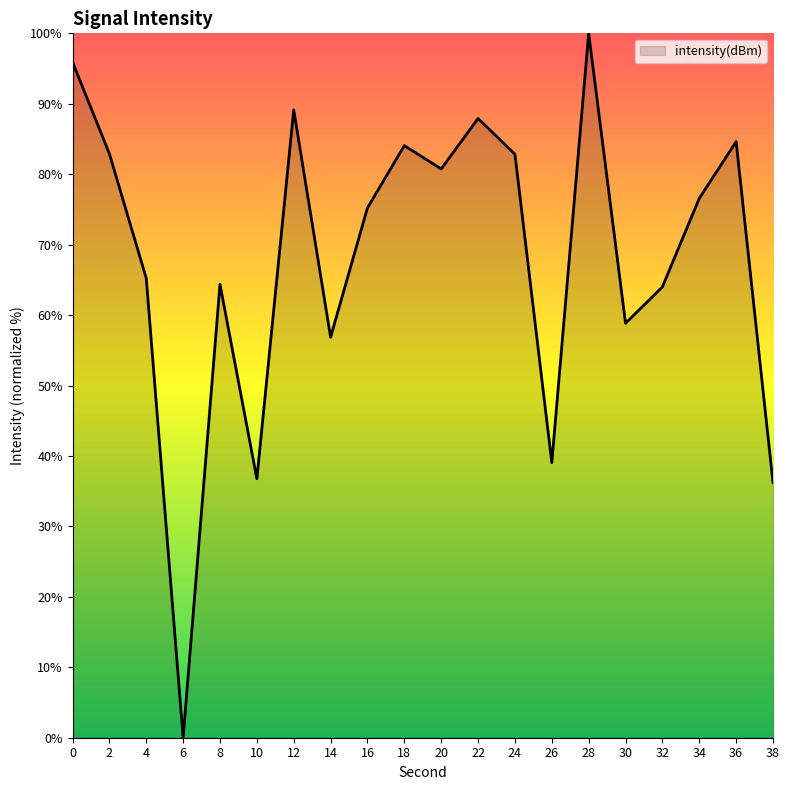

What is the difference between the maximum and minimum values?

100.0